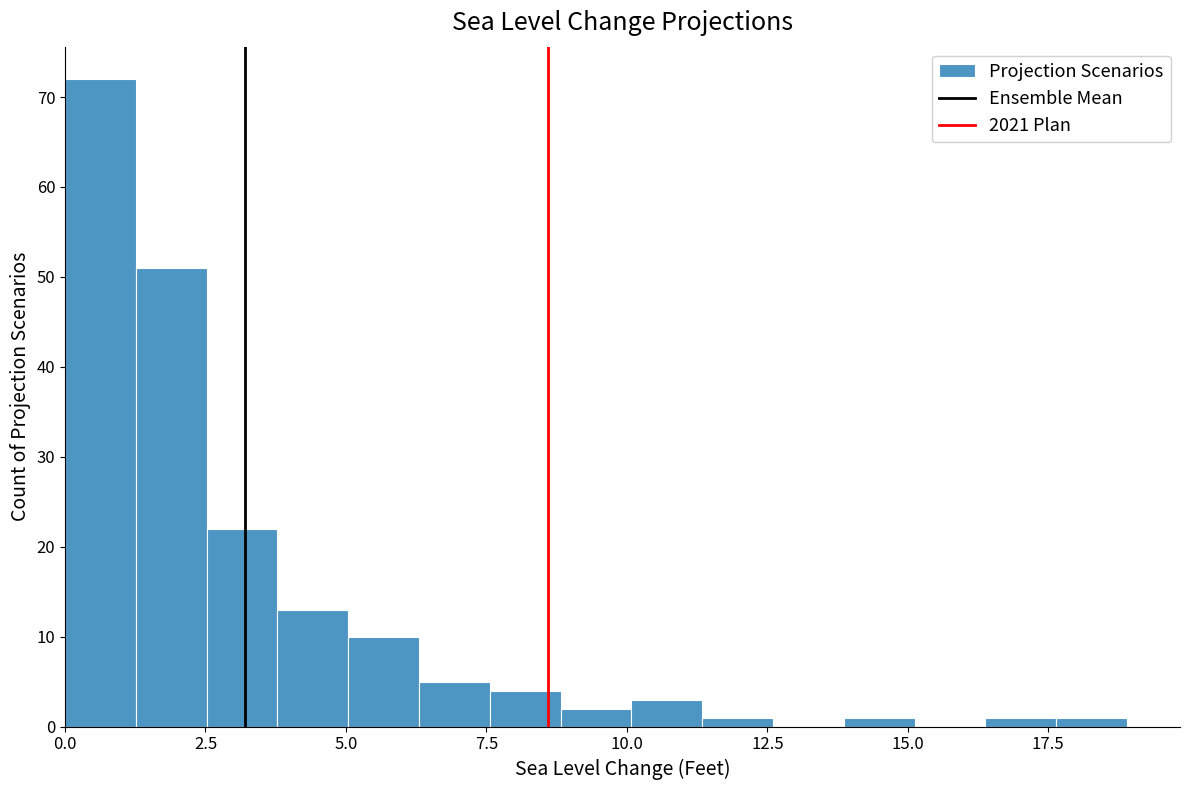

Read against the x-axis, roughly where is the centre of the tallest bar?

0.5